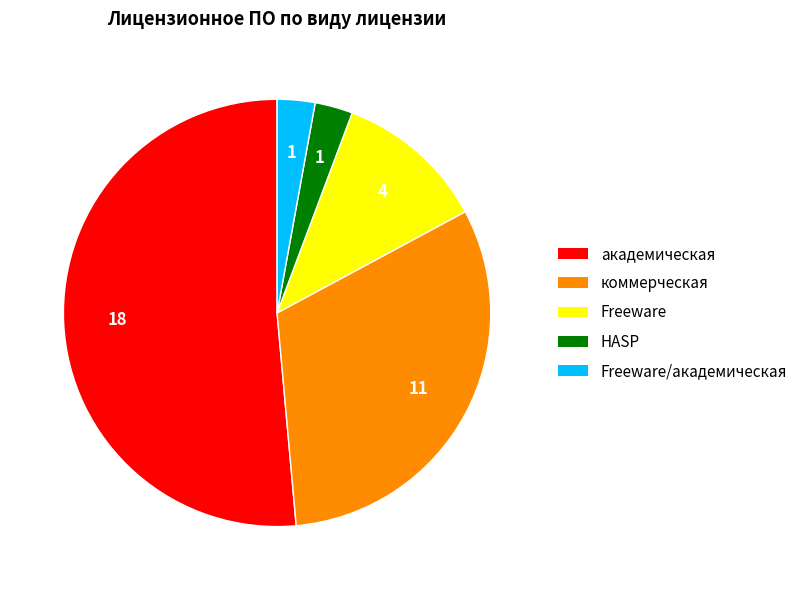

Is there a majority slice in this chart?

Yes